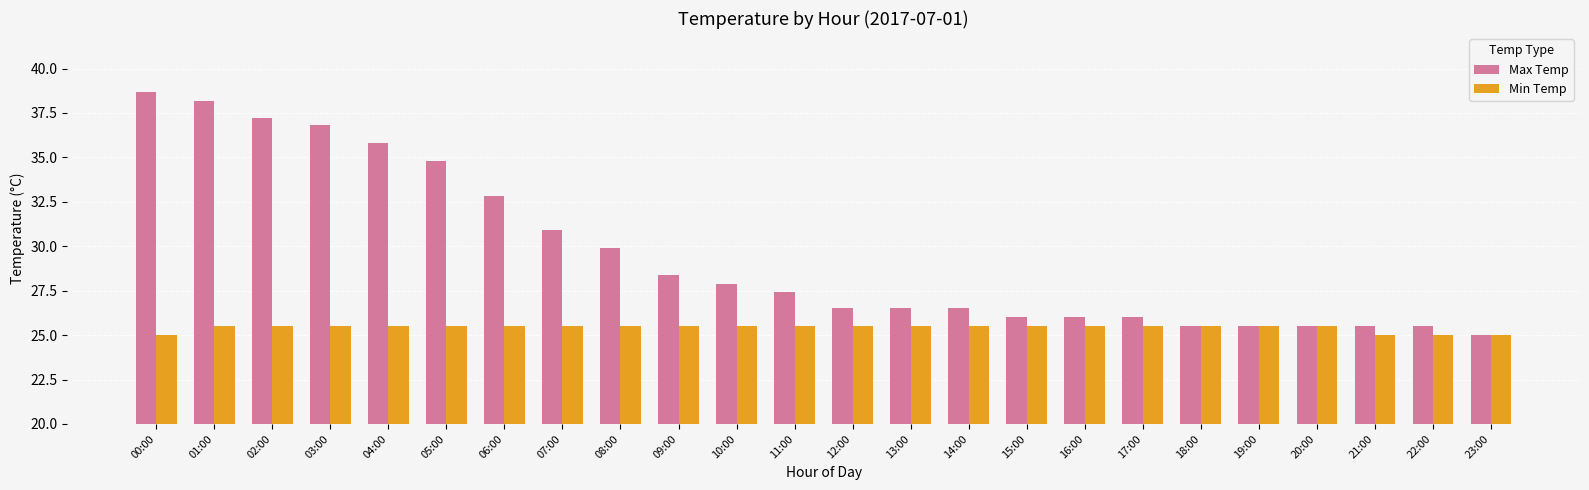

What position from the right is 19:00?

5